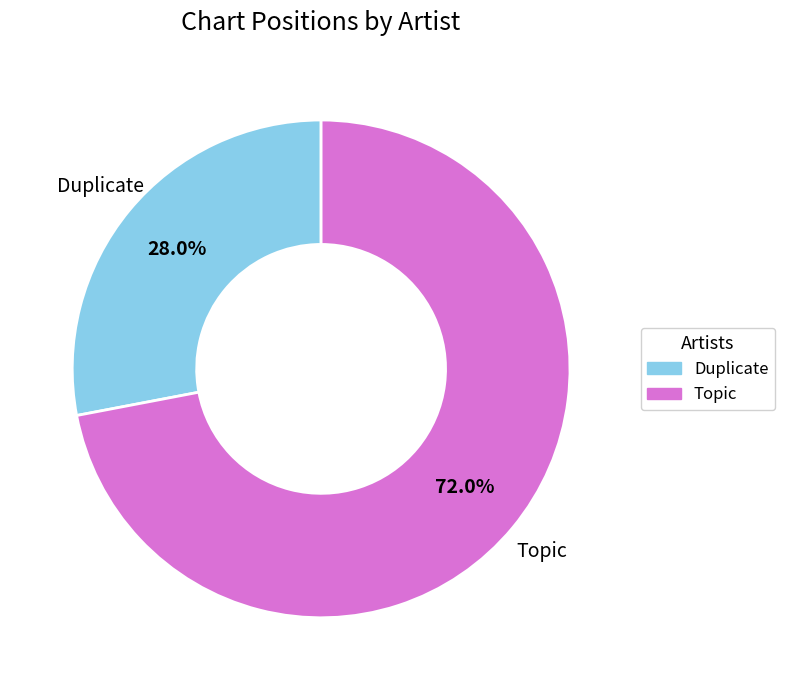

How much of the chart is everything except Topic?

28.0%